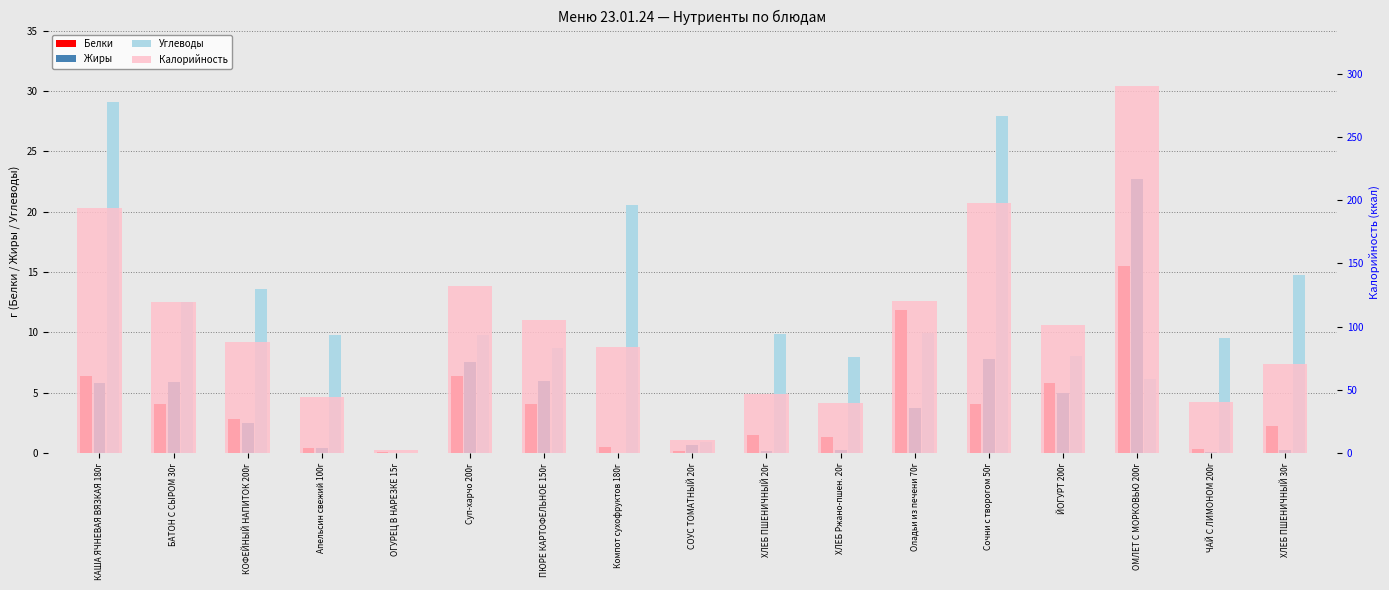

Which series has the largest range (max minus min)?

Калорийность